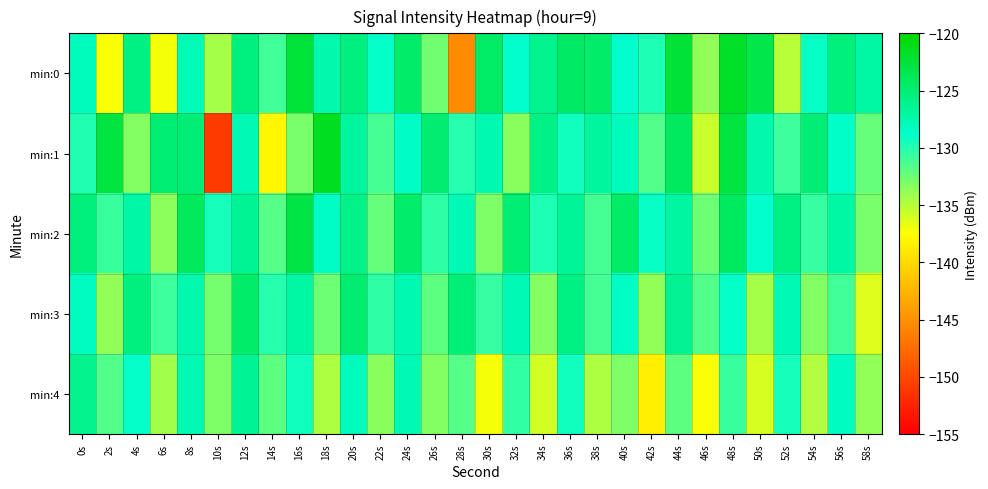

Count the number of categories in the chart.

30